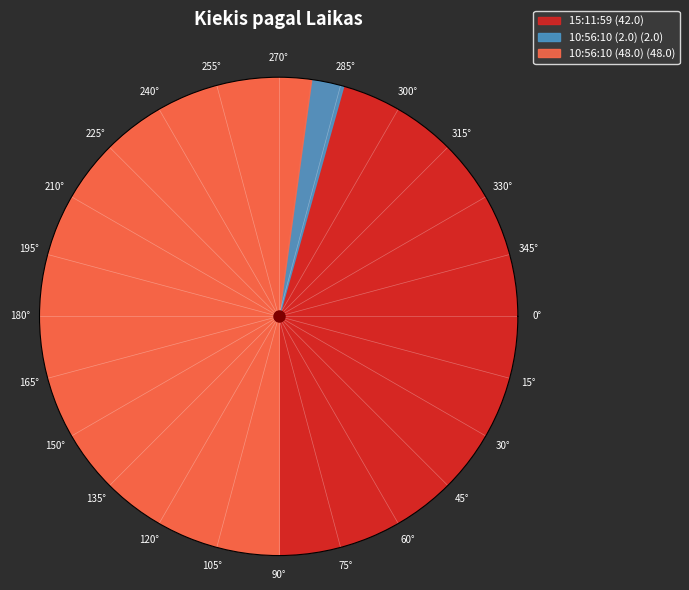

To the nearest percent, what is the combined percentage of 15:11:59 and 10:56:10 (48.0)?

98%